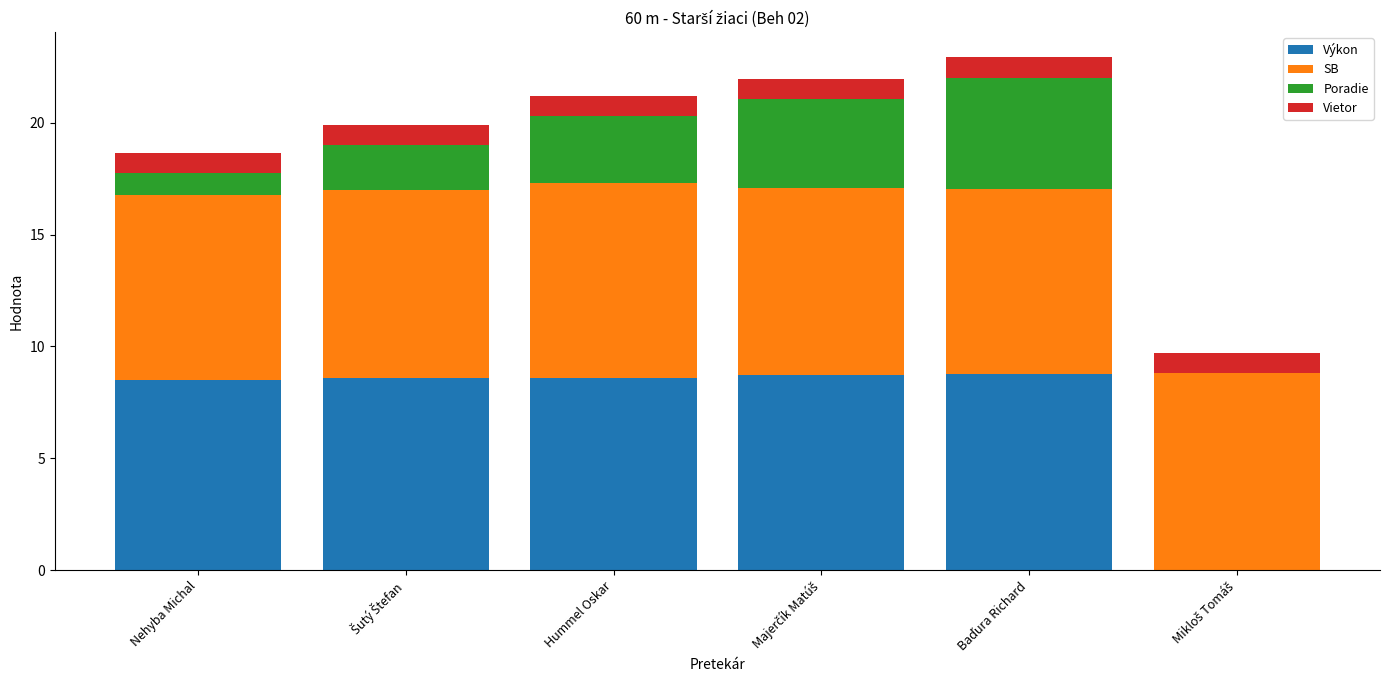

Is it true that Výkon equals 8.6 at Hummel Oskar?

True